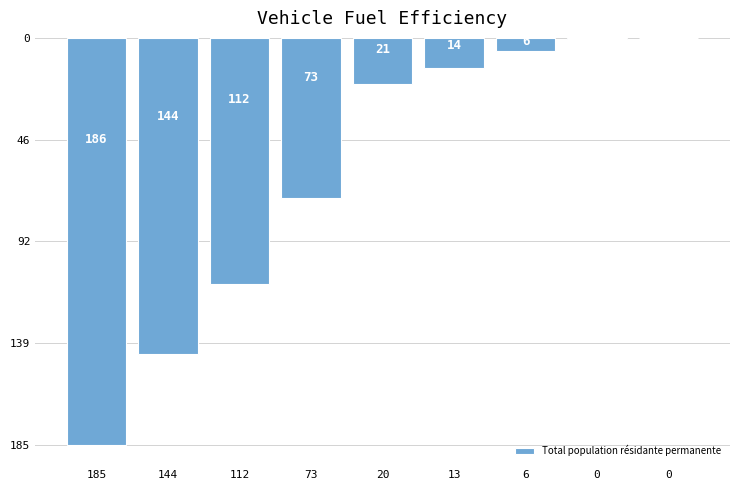

Approximately how many times larger is the value at 112 compared to 144?

0.8